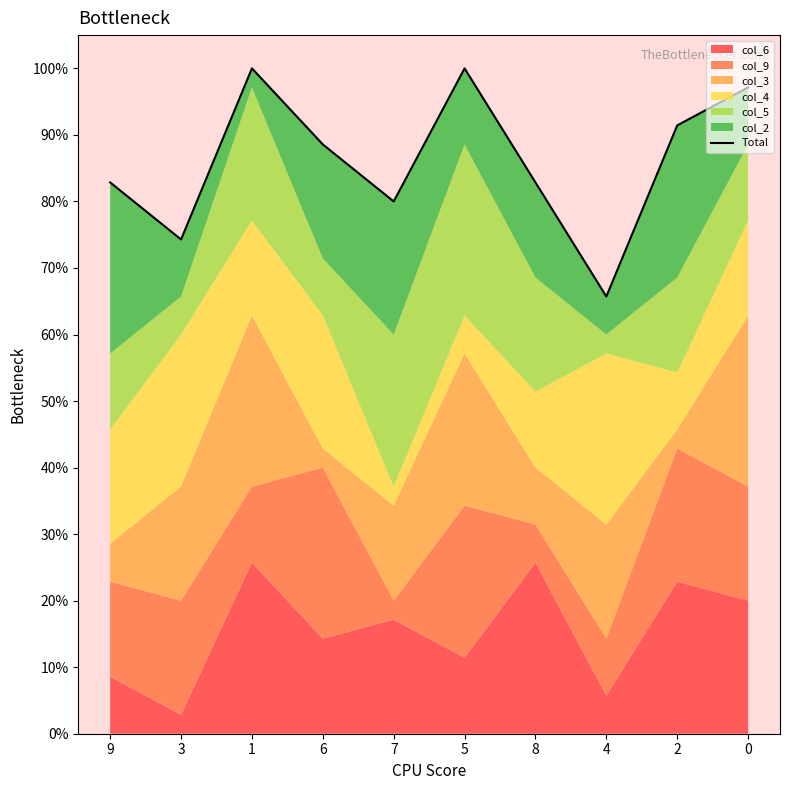

The chart shows a value of 26 at 3. True or false?

True